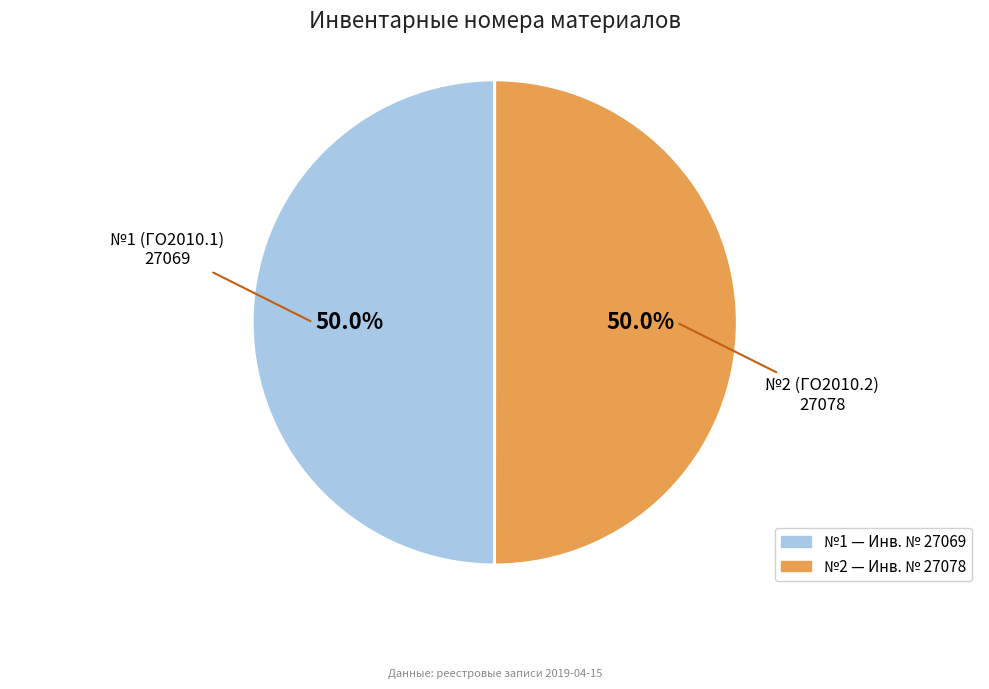

Which slice is the smallest?

1